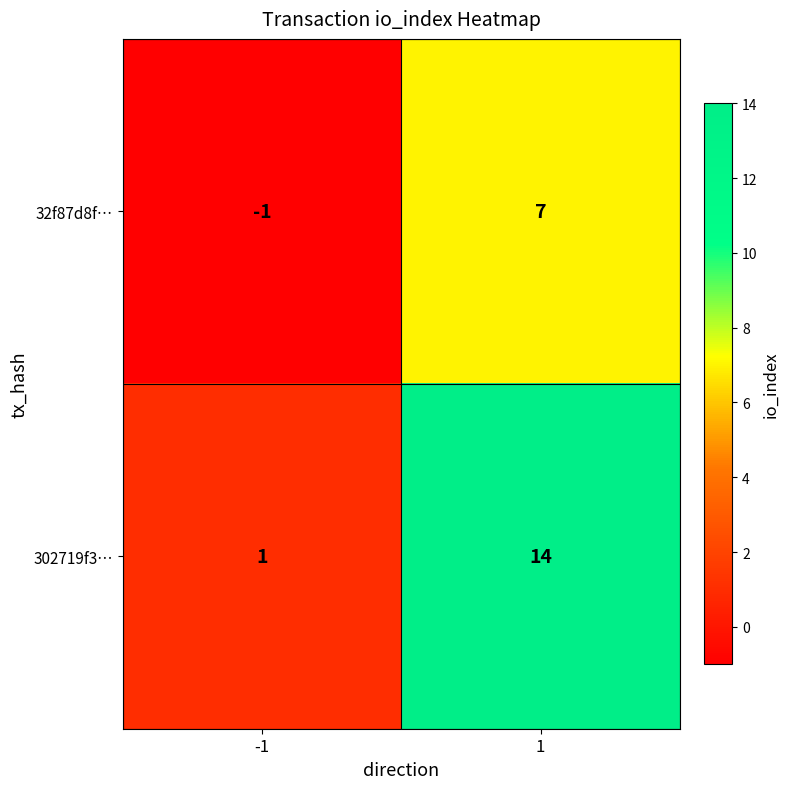

What is the average value of the 302719f3… series?

8